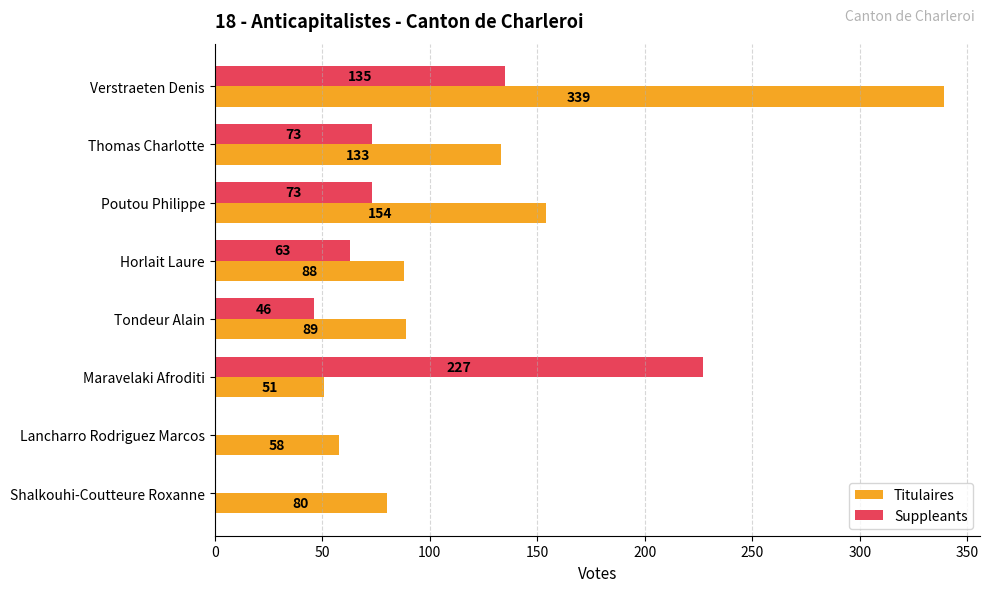

Which series has the largest total across all categories?

Titulaires